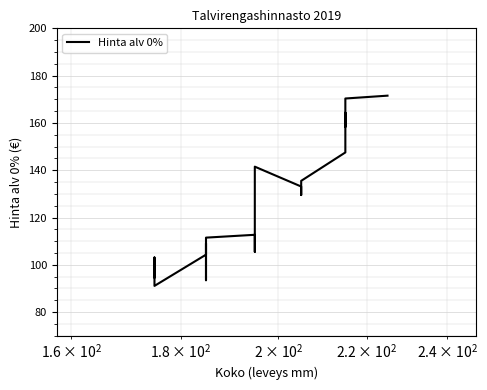

What is the difference between the maximum and minimum values?

80.4